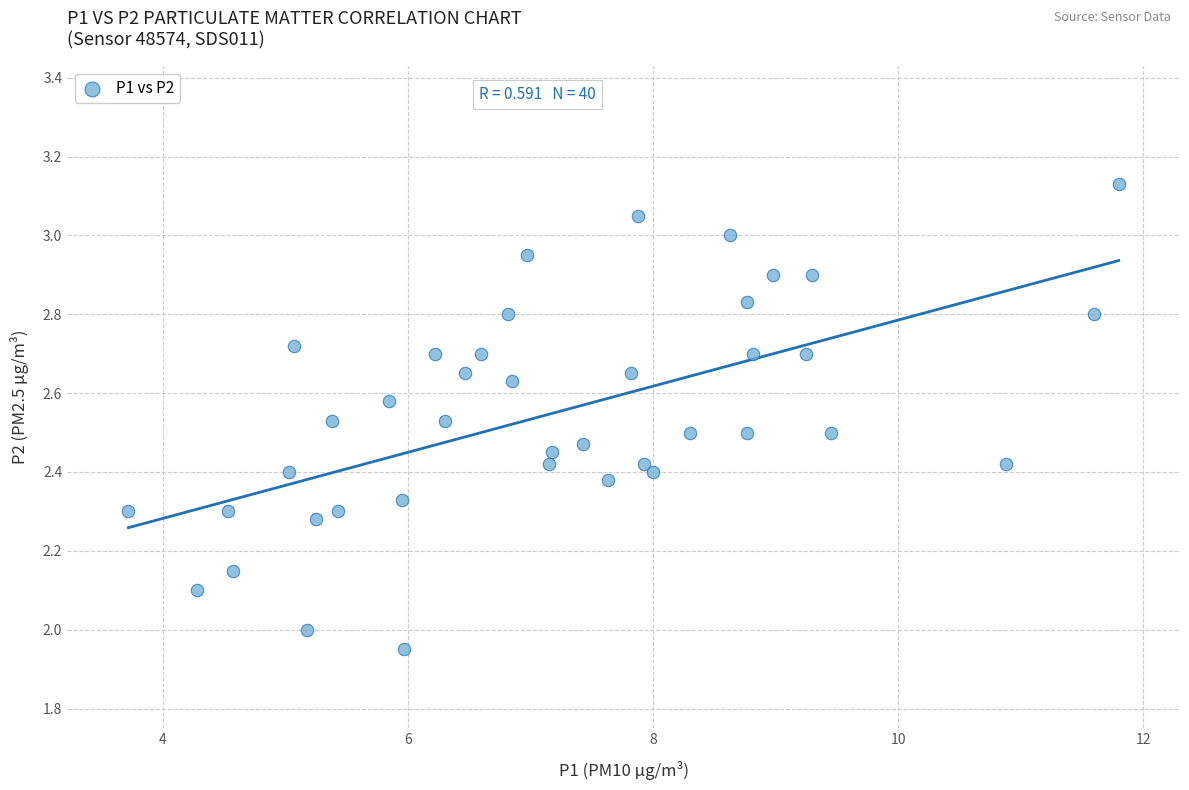

What is the range of X values (max minus min)?

8.1